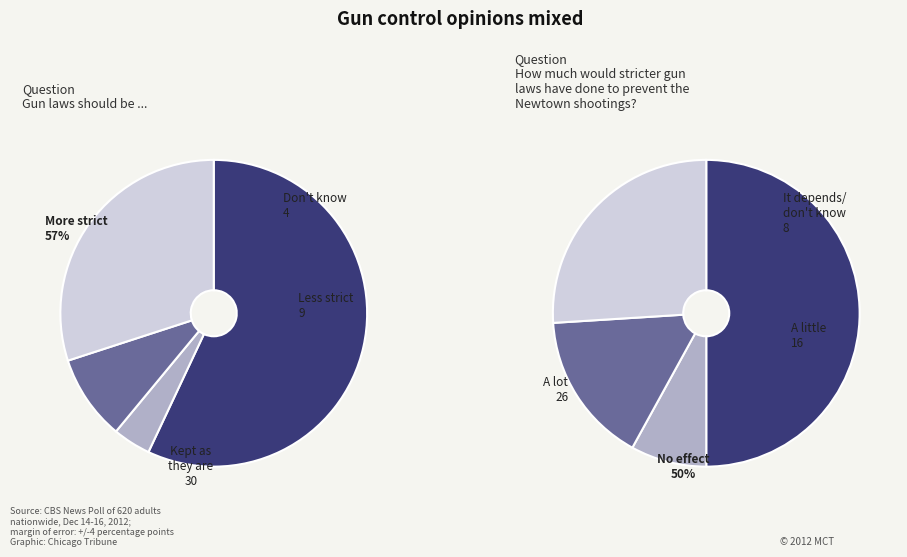

What percentage is the 2 slice, to the nearest percent?

16%